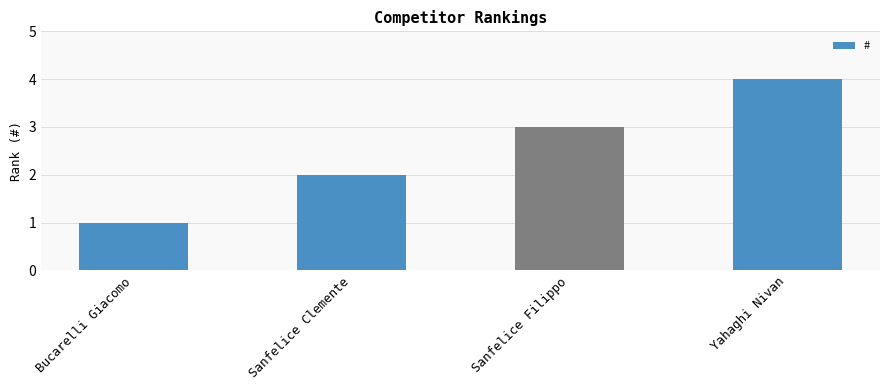

Count the values in the range 2 to 4.

3